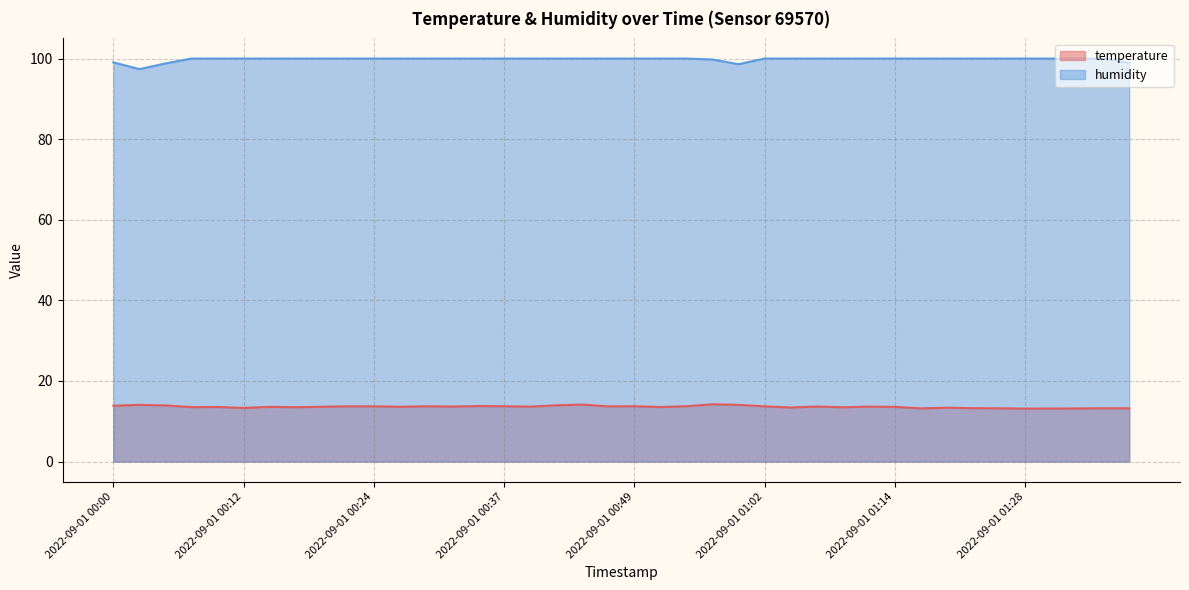

At which label is humidity closest to 98?

2022-09-01 01:00